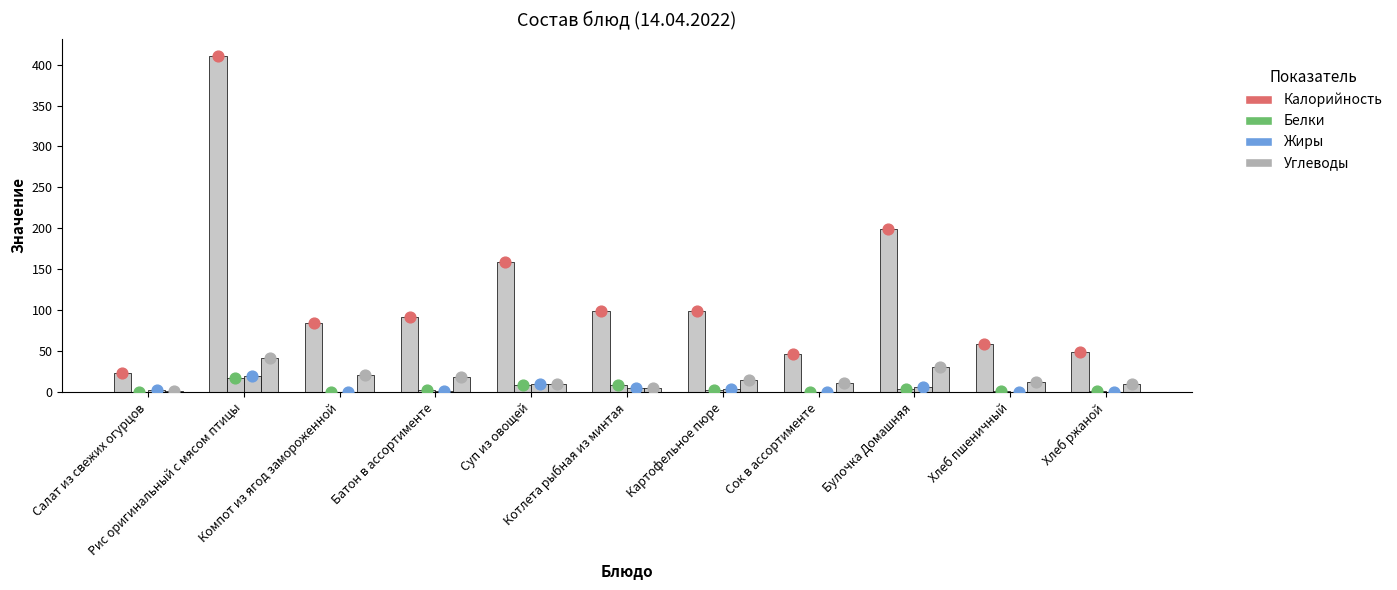

Is the value of Углеводы at Батон в ассортименте greater than the value of Жиры at Котлета рыбная из минтая?

Yes